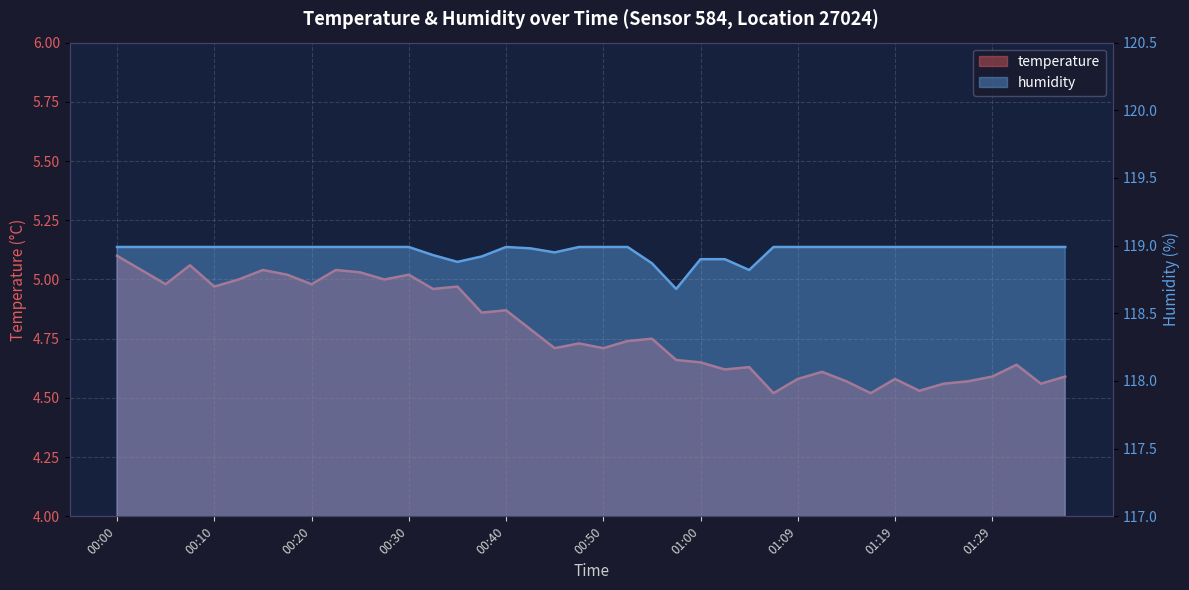

True or false: humidity has more than 0 interior local peaks.

True